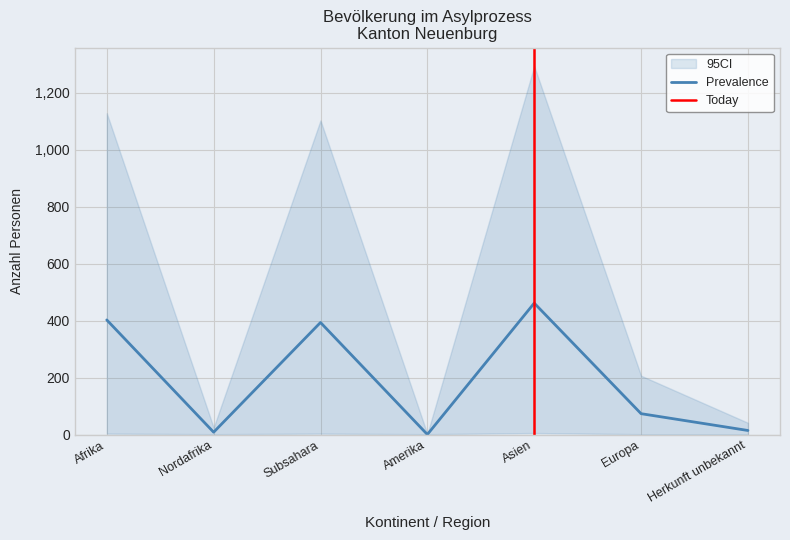

How many interior local peaks does the Total Personen im Asylprozess series have?

2